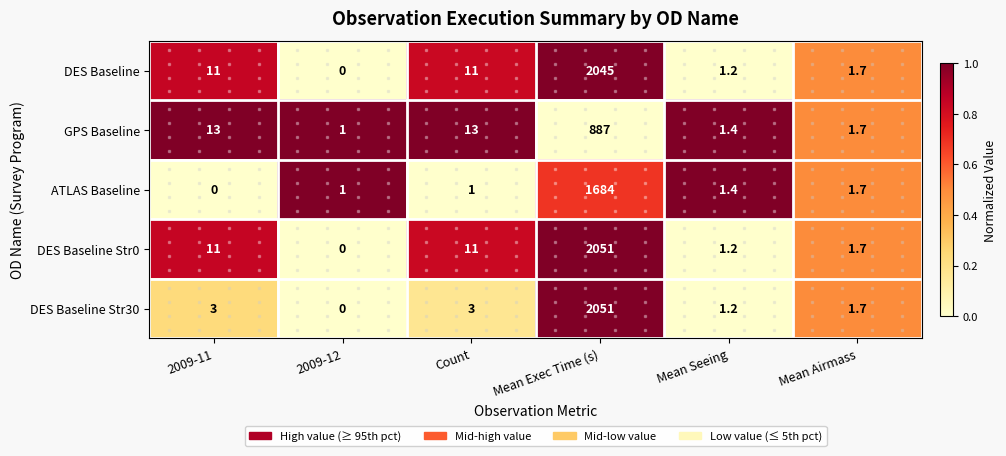

What is the difference between the maximum and second lowest values in the DES Baseline Str30 series?

2049.8